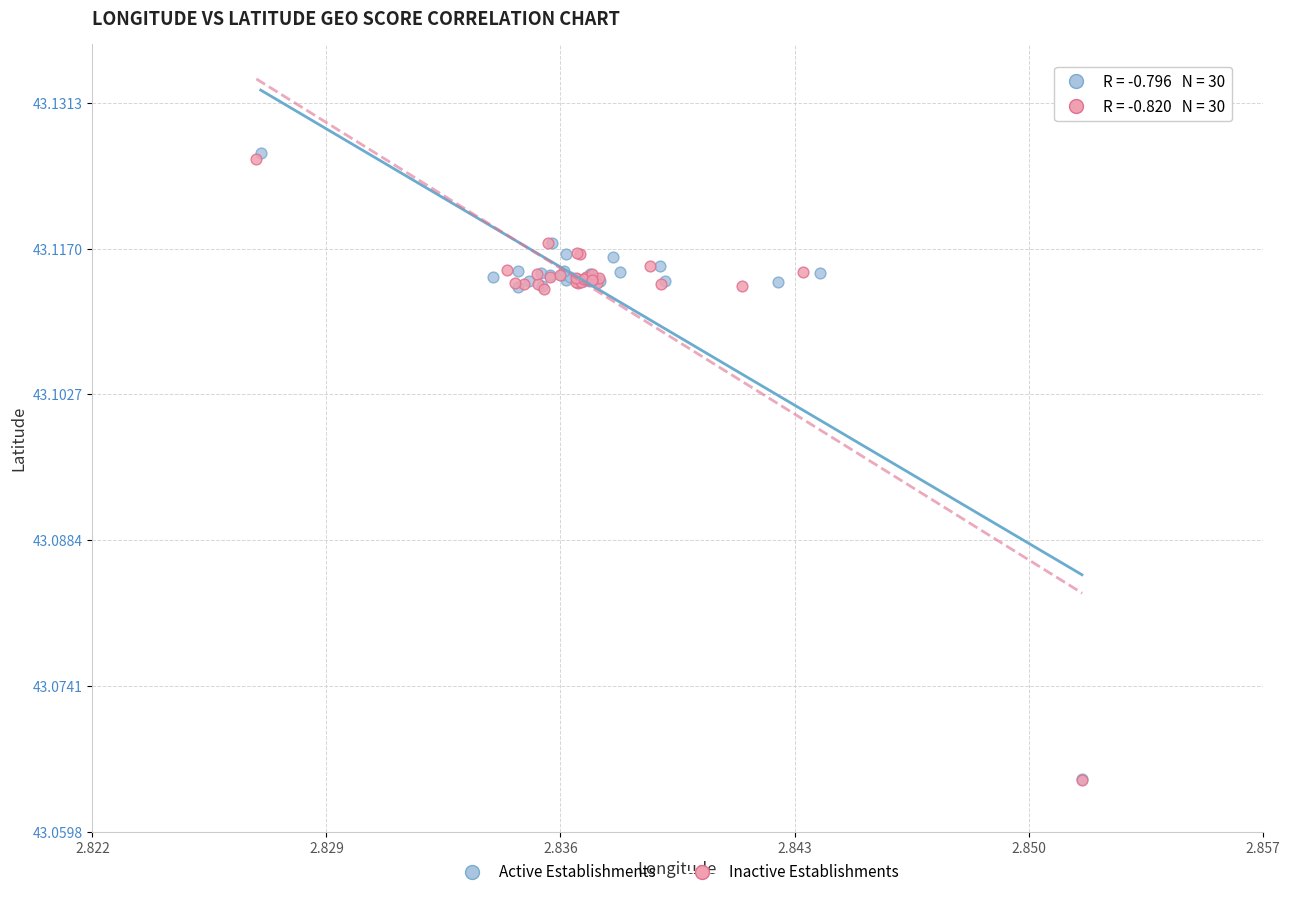

What are all the series names shown in the legend?

Active Establishments, Inactive Establishments